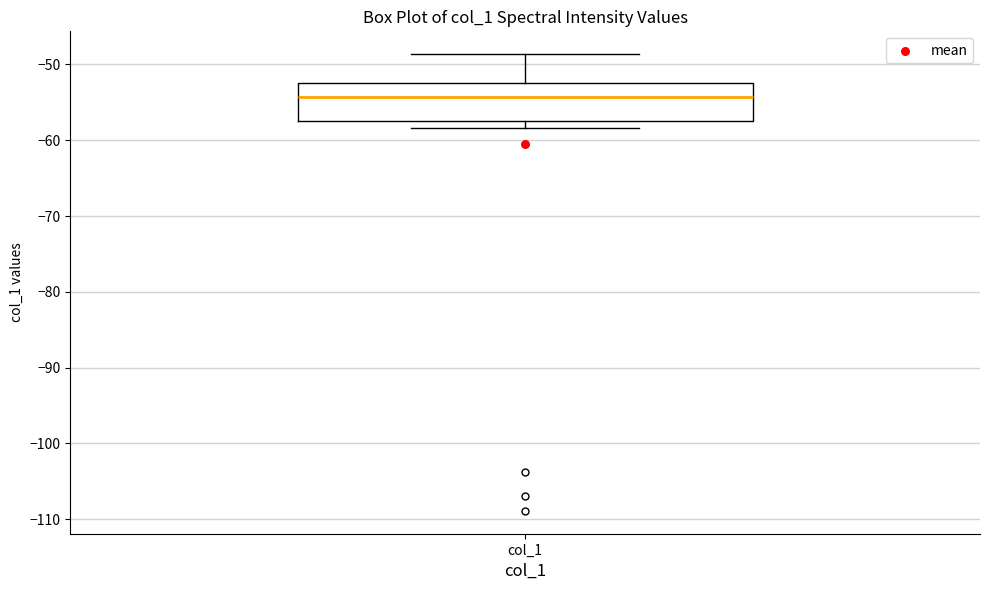

Read this box plot against the y-axis: the position of the median line, the range covered by the box, and the ends of both whiskers. The values are not printed on the chart, so give them approximately, as read against the axis.

median -54, box -57 to -52, whiskers -58 to -49